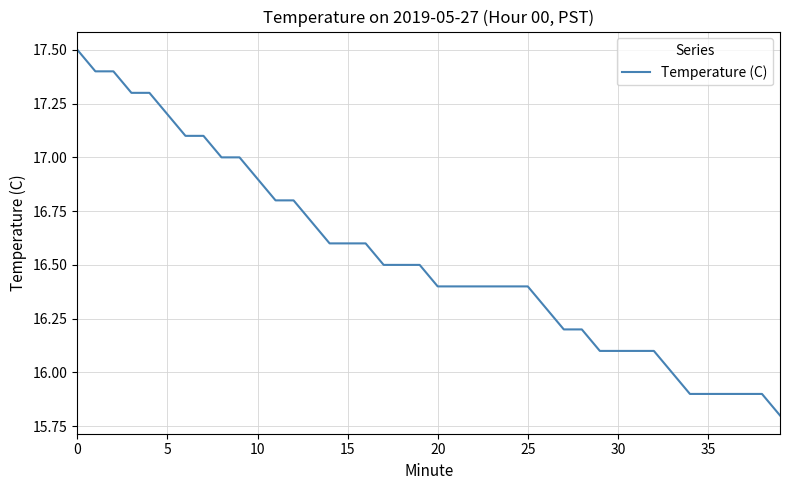

What is the difference between the maximum and minimum values?

1.7